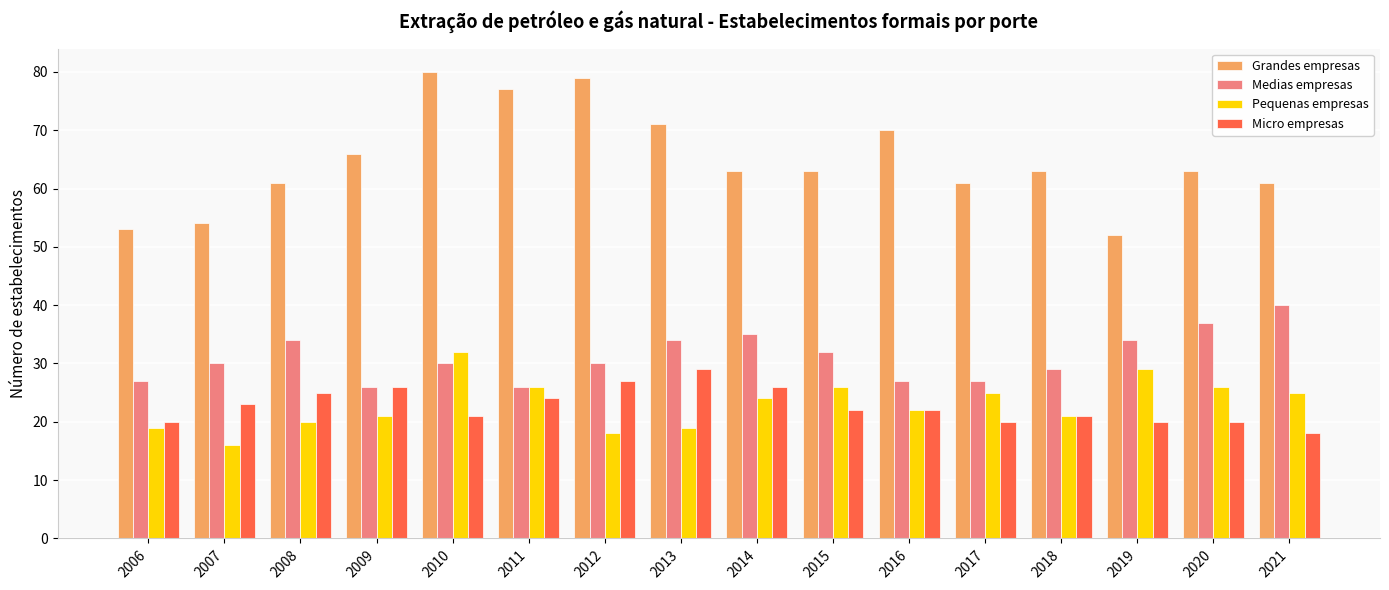

What is the total value across all series at 2015?

143